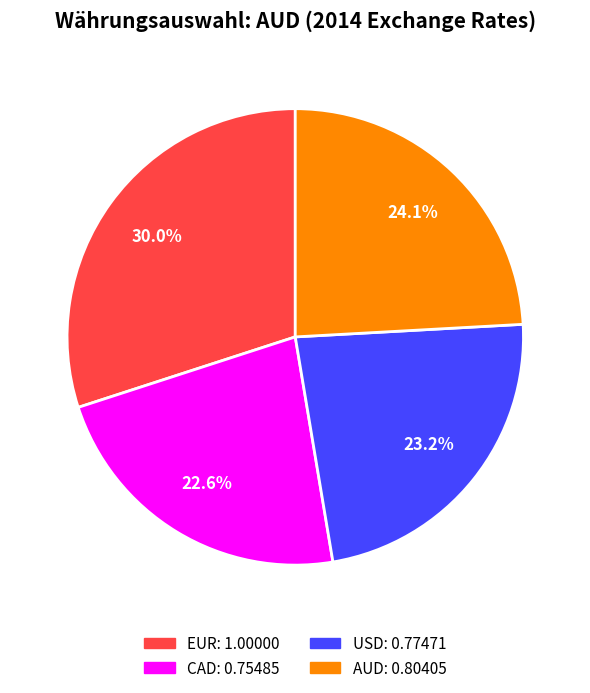

Is there any slice that represents more than half of the pie?

No